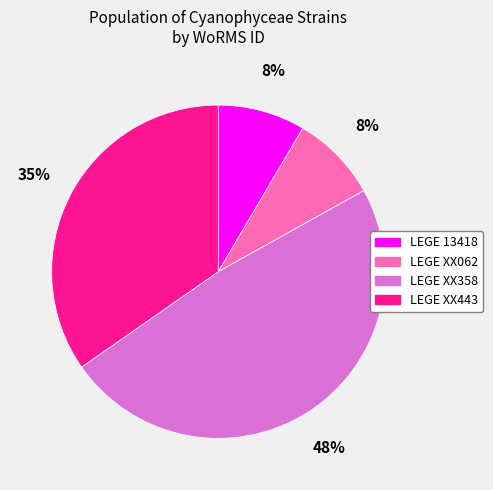

What percentage is the LEGE 13418 slice, to the nearest percent?

8%